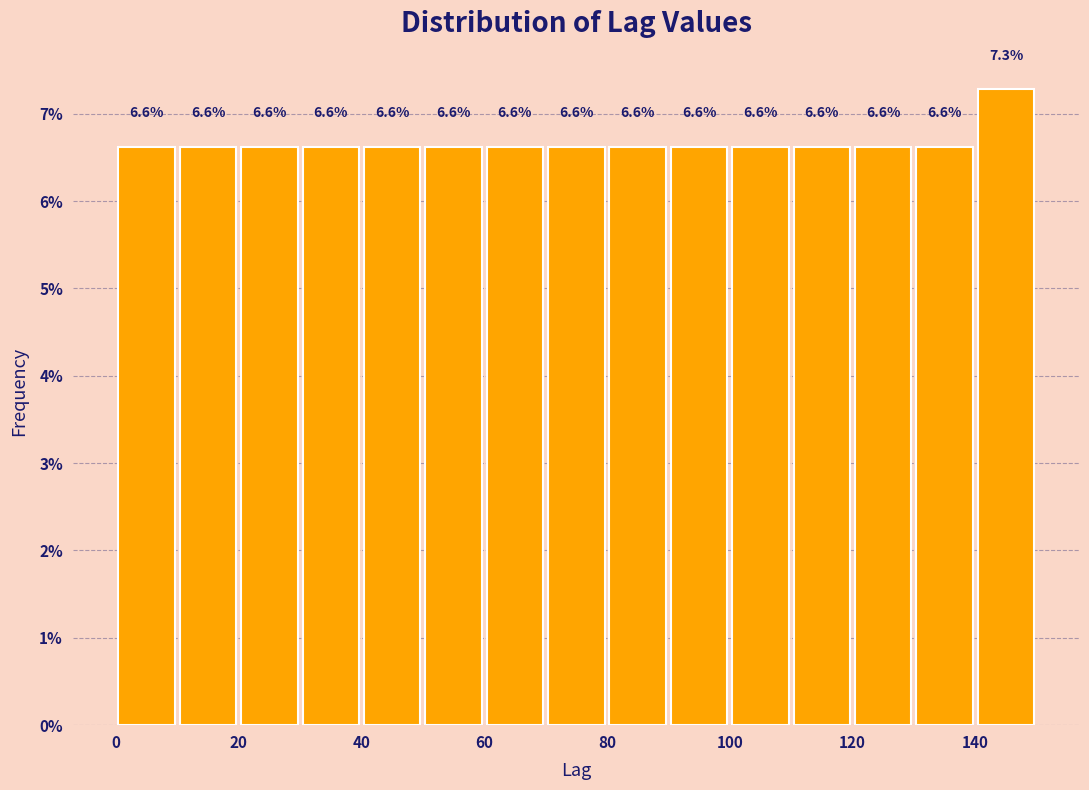

Reading left to right, list every bar in this chart as the range it spans on the x-axis followed by its height.

0 to 10: 6.6
10 to 20: 6.6
20 to 30: 6.6
30 to 40: 6.6
40 to 50: 6.6
50 to 60: 6.6
60 to 70: 6.6
70 to 80: 6.6
80 to 90: 6.6
90 to 100: 6.6
100 to 110: 6.6
110 to 120: 6.6
120 to 130: 6.6
130 to 140: 6.6
140 to 150: 7.3